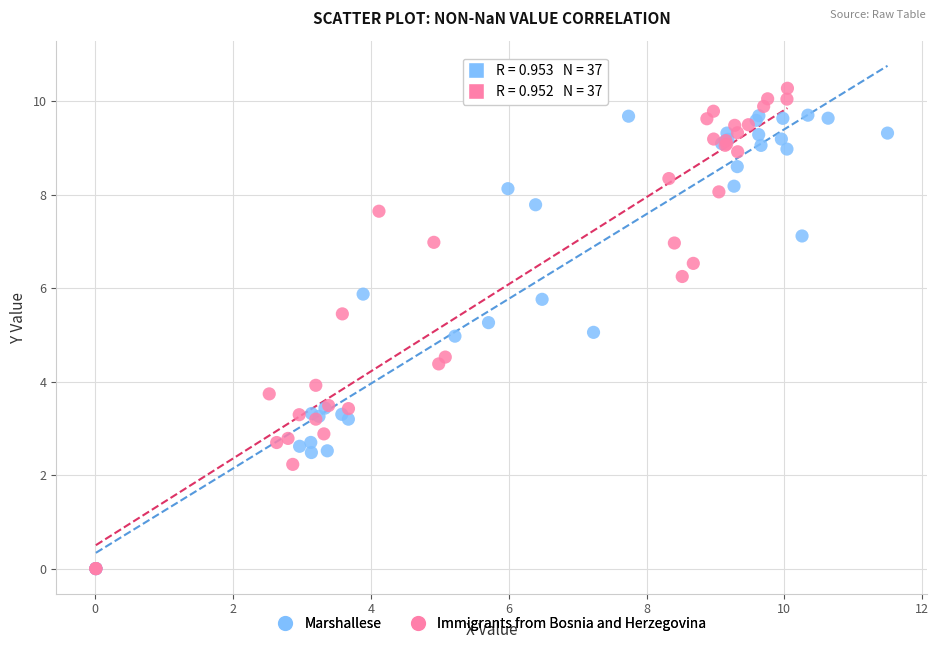

Which series contains the highest Y value?

Immigrants from Bosnia and Herzegovina